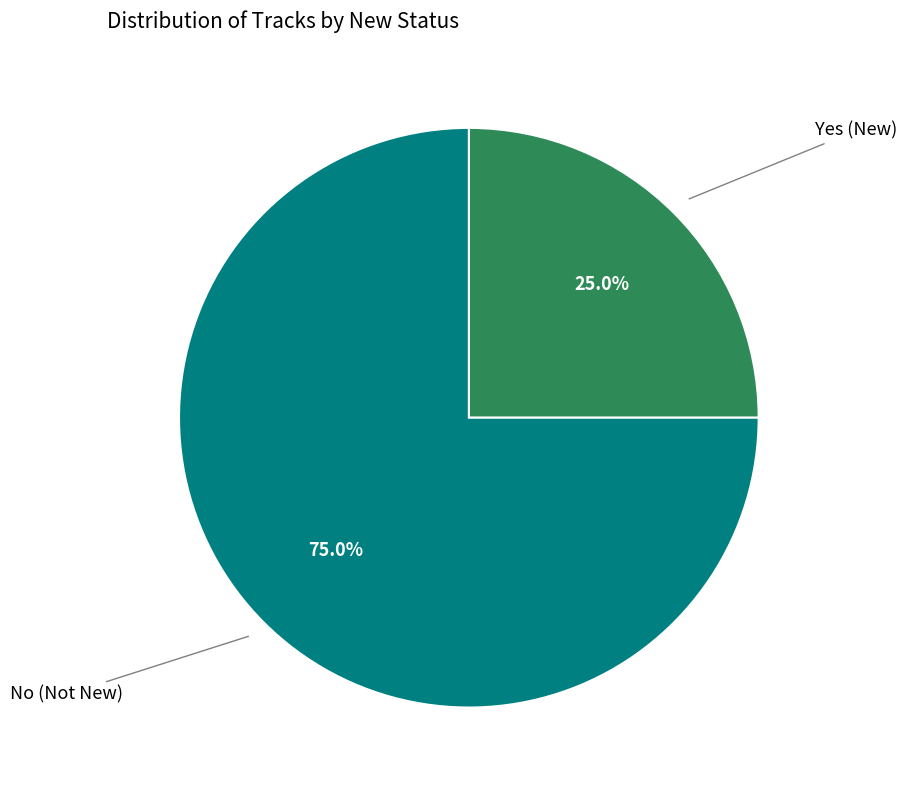

Which has a higher value, No or Yes?

Yes